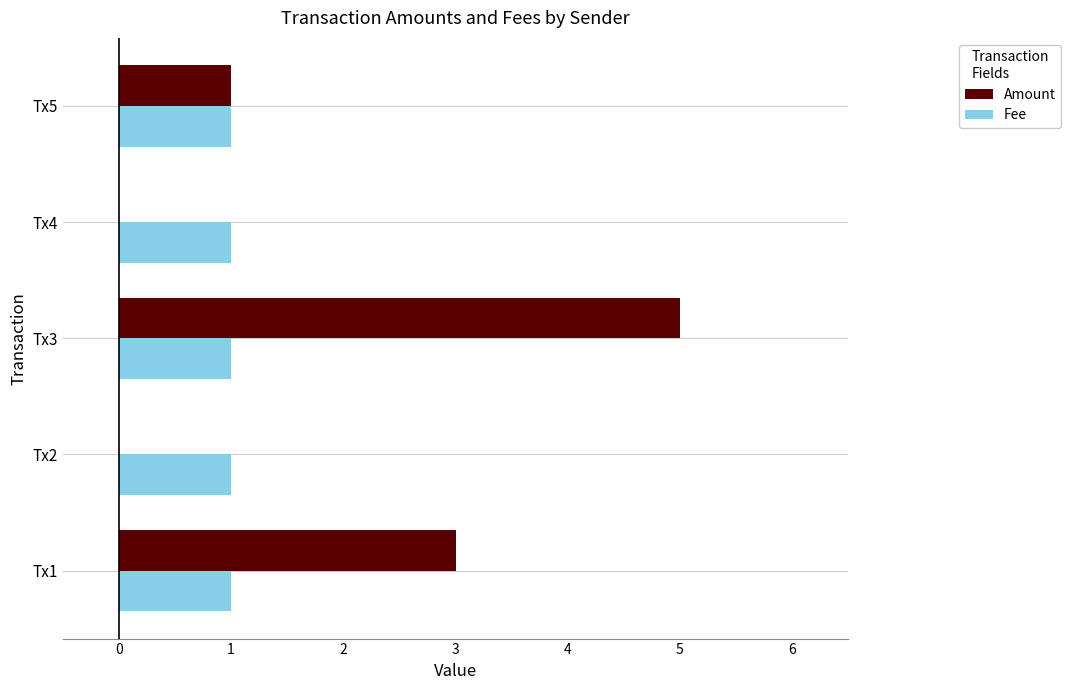

The value of Amount at Tx4 is 0. True or false?

True